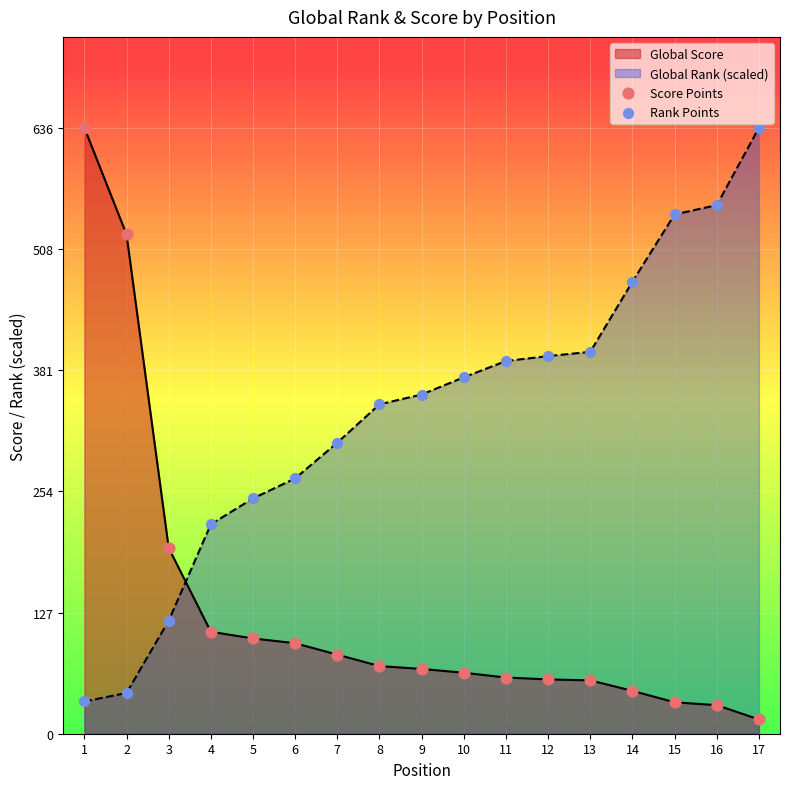

Which series contains the highest Y value?

Score Points